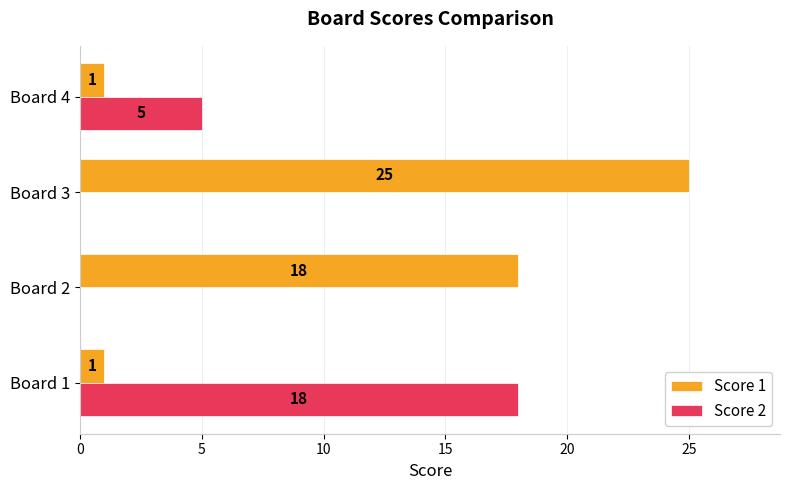

The value of Score 1 at Board 3 is 7. True or false?

False